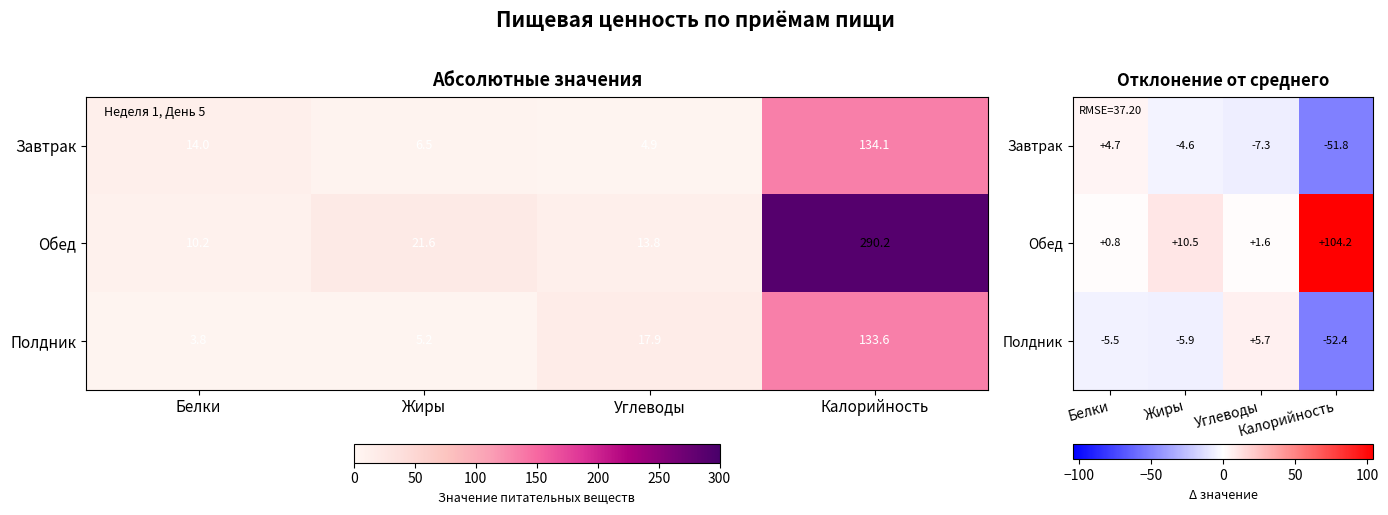

Which series has the largest total across all categories?

Обед